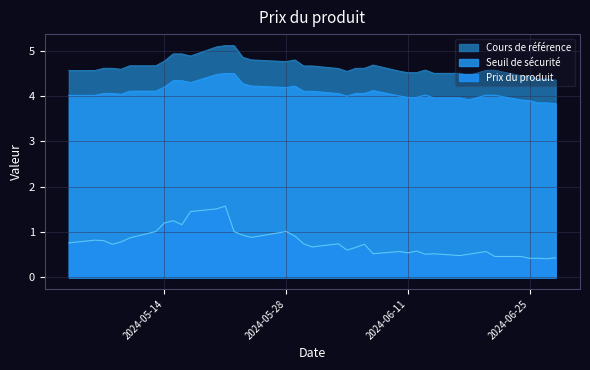

True or false: Cours de référence and Prix du produit intersect in this chart.

False